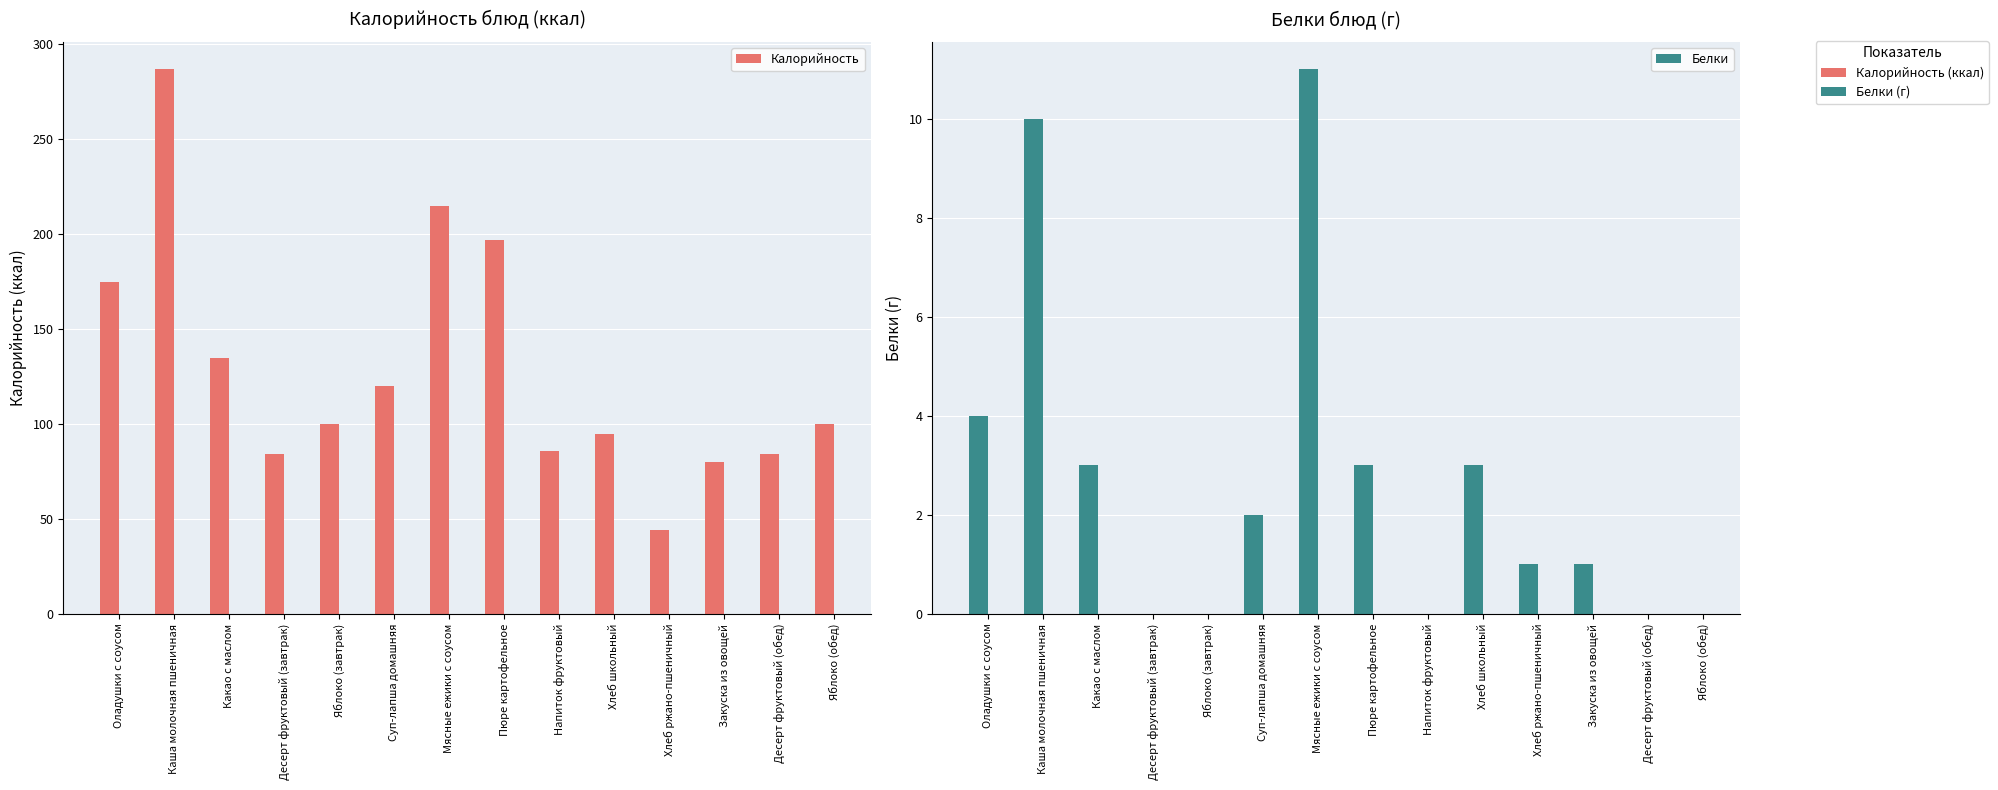

Reading right to left, extract all data points from this chart.

Калорийность: 100	84	80	44	95	86	197	215	120	100	84	135	287	175
Белки: 0	0	1	1	3	0	3	11	2	0	0	3	10	4